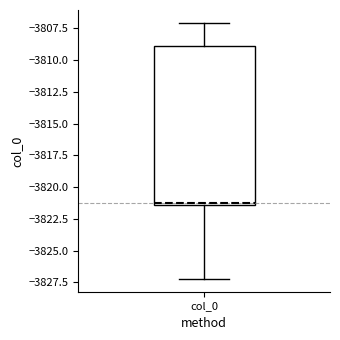

Transcribe this box plot: give where the median line is, the range the box spans, and where the two whiskers end, as read against the y-axis. The values are not printed on the chart, so give them approximately, as read against the axis.

median -3821.5 (just above the box's lower edge), box -3821.5 to -3809.0, whiskers -3827.0 to -3807.0